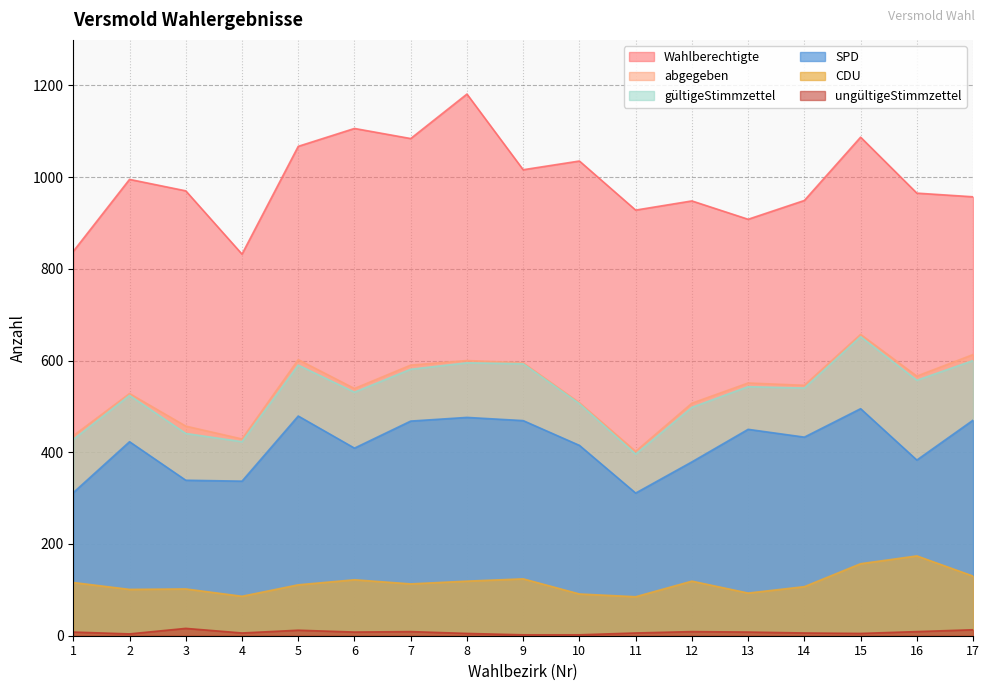

What is the difference between the maximum and minimum values in the Wahlberechtigte series?

349